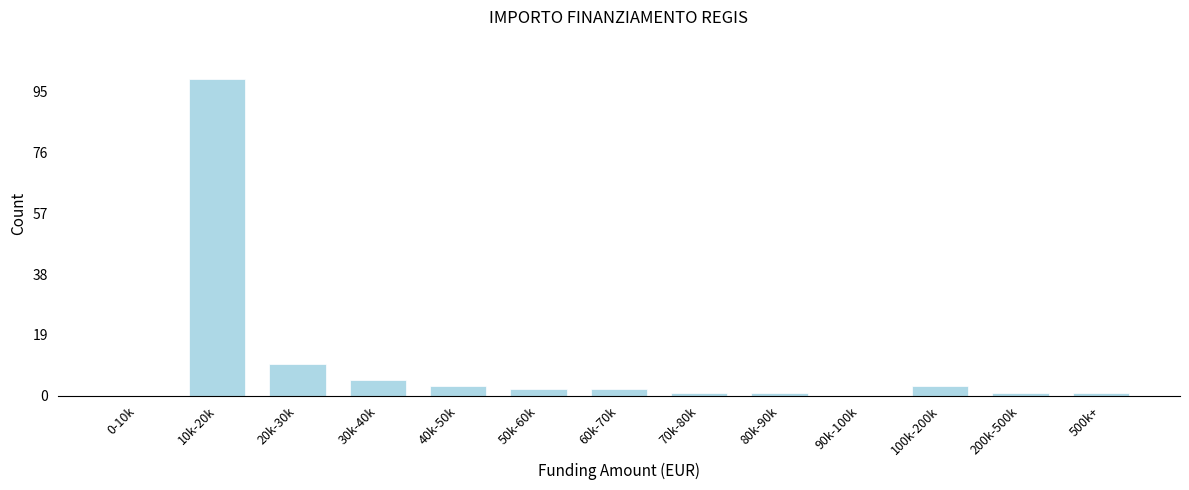

Reading left to right, transcribe all the data shown in this chart.

0-10k=0	10k-20k=99	20k-30k=10	30k-40k=5	40k-50k=3	50k-60k=2	60k-70k=2	70k-80k=1	80k-90k=1	90k-100k=0	100k-200k=3	200k-500k=1	500k+=1